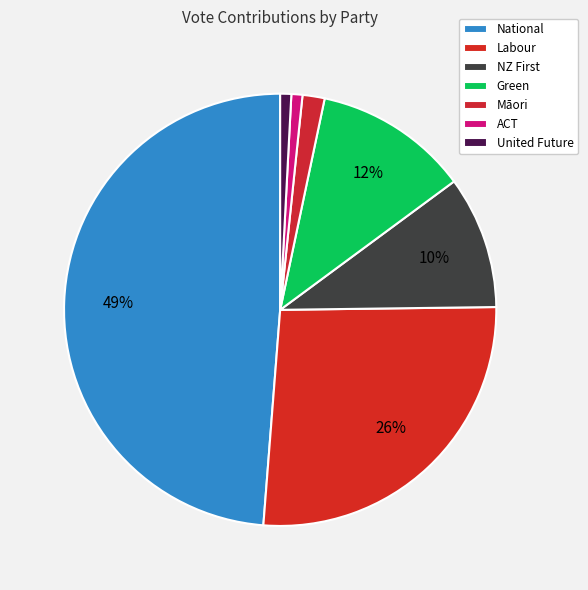

To the nearest percent, what percentage of the pie is Māori?

2%